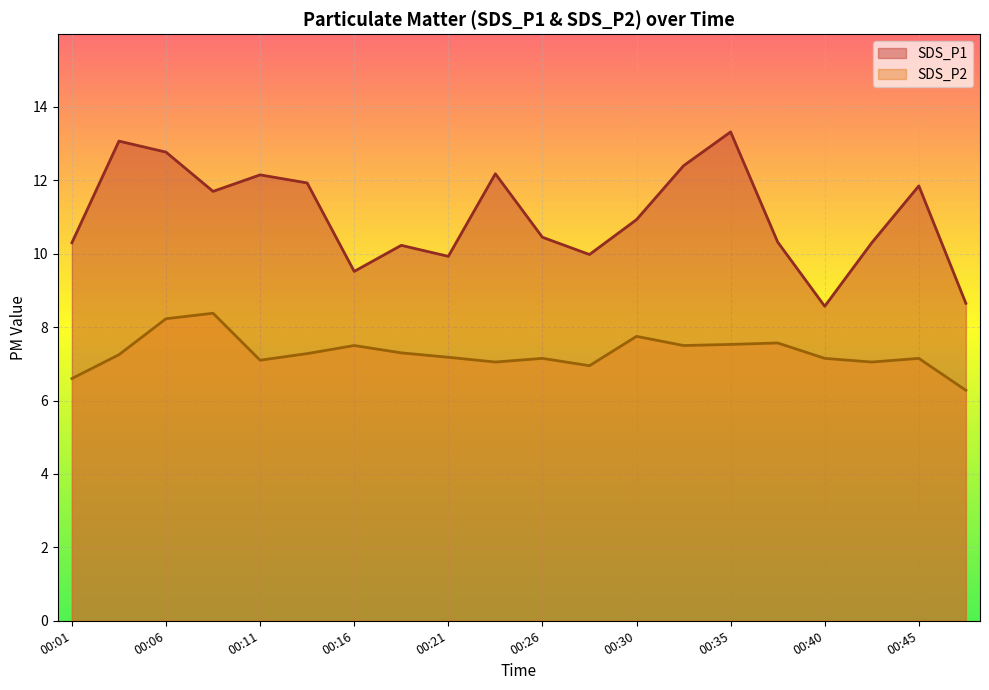

What is the spread (max minus min) of values at 00:04?

5.8